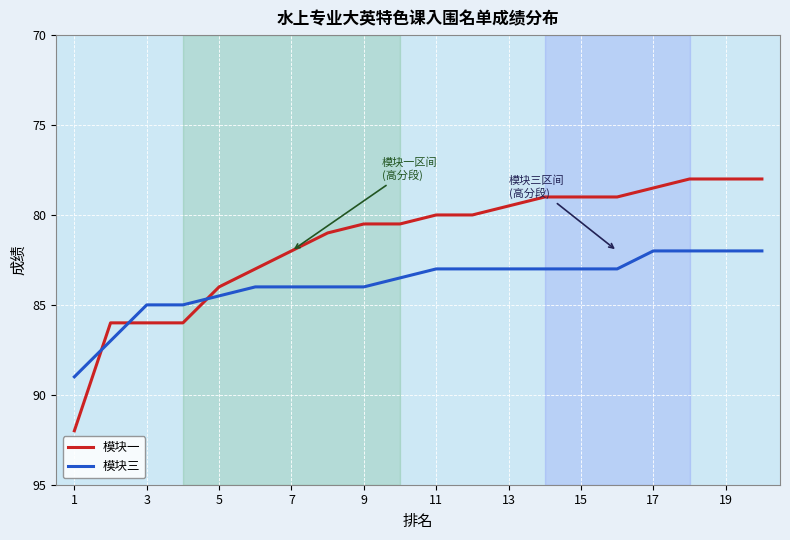

What is the difference between the maximum and minimum values in the 模块一 series?

14.0